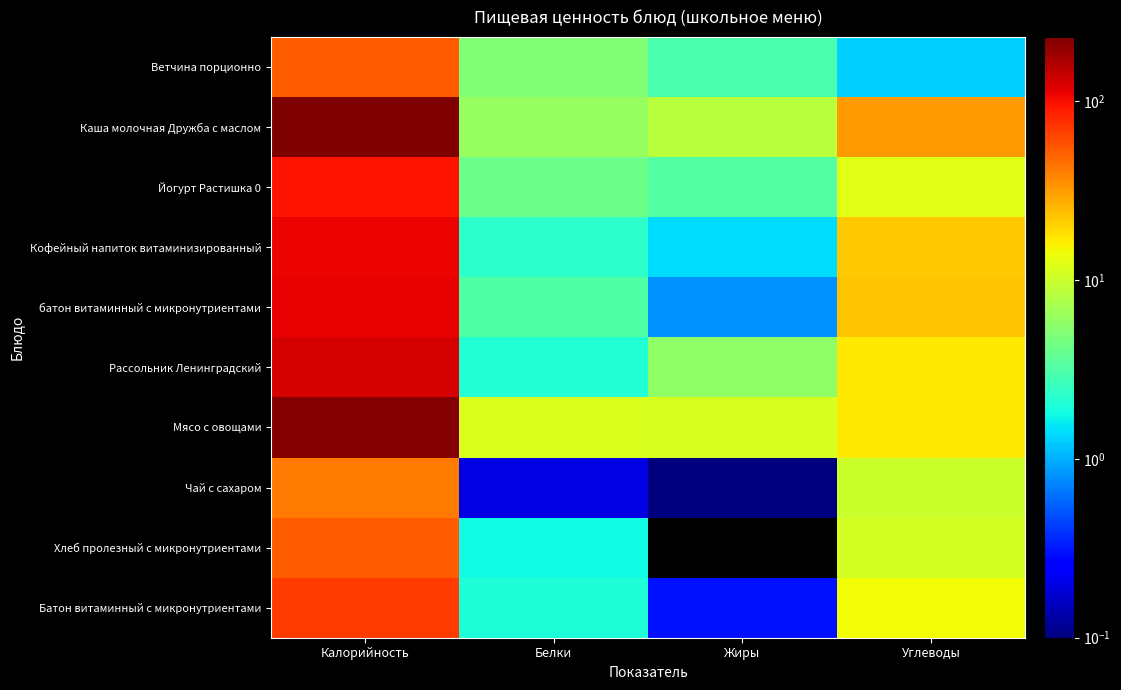

At how many categories does at least one series exceed 172?

1